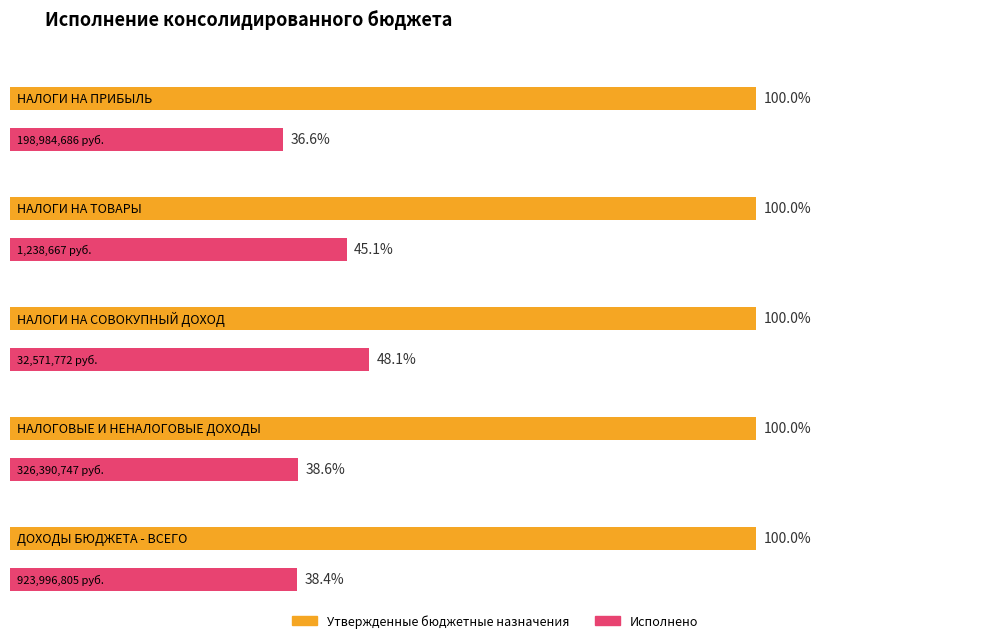

At which label does Исполнено first exceed 198984685?

НАЛОГИ НА ПРИБЫЛЬ